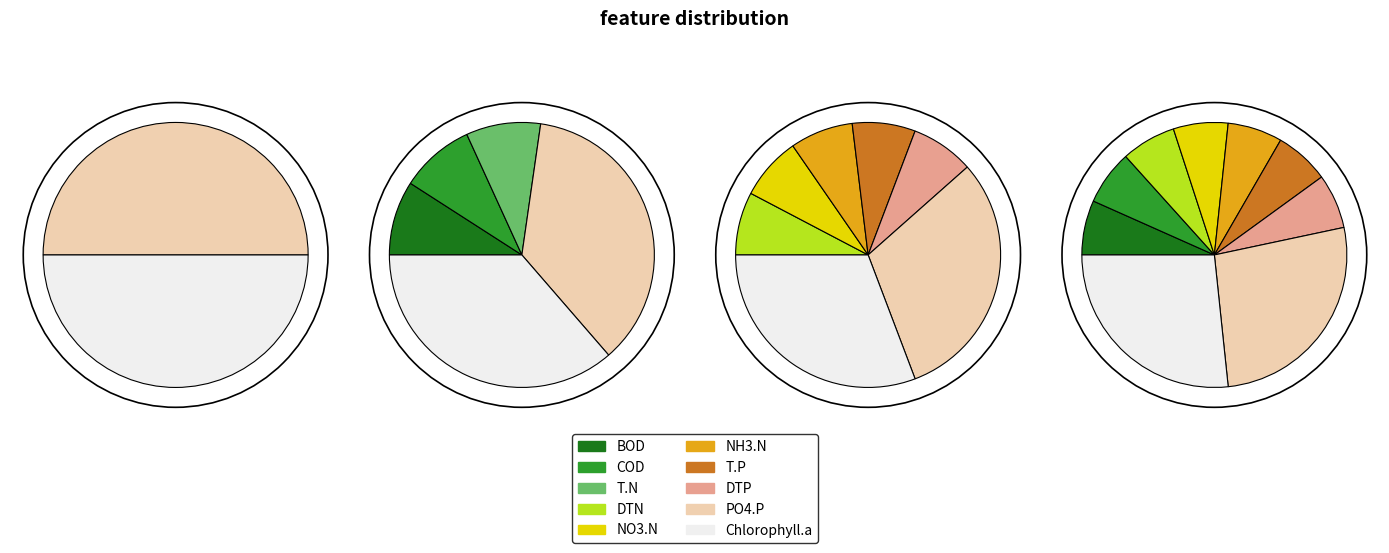

True or false: module_80 accounts for 7% of the total.

False